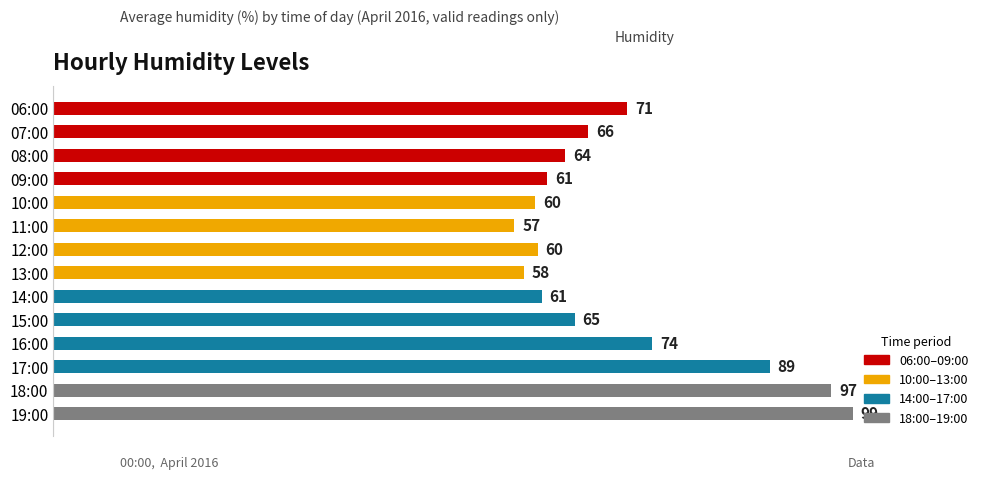

What is the label of the 3rd bar from the bottom?

17:00